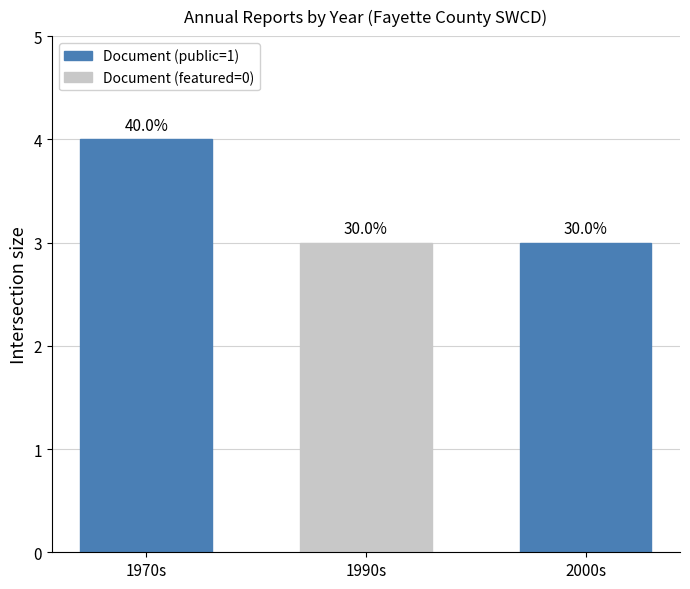

At which category does the chart reach its minimum across all series?

1990s